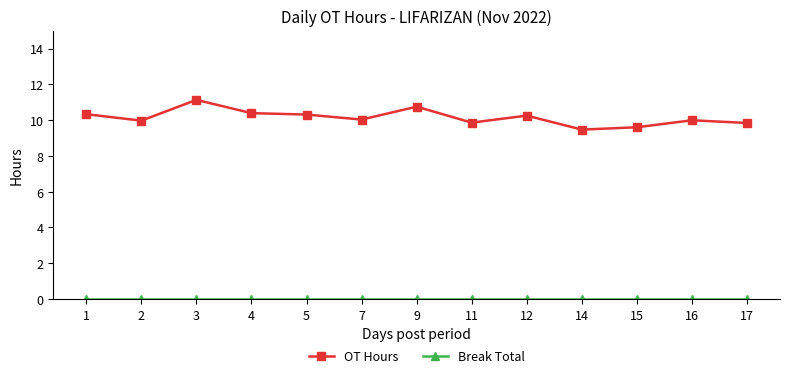

At how many categories does at least one series exceed 1?

13